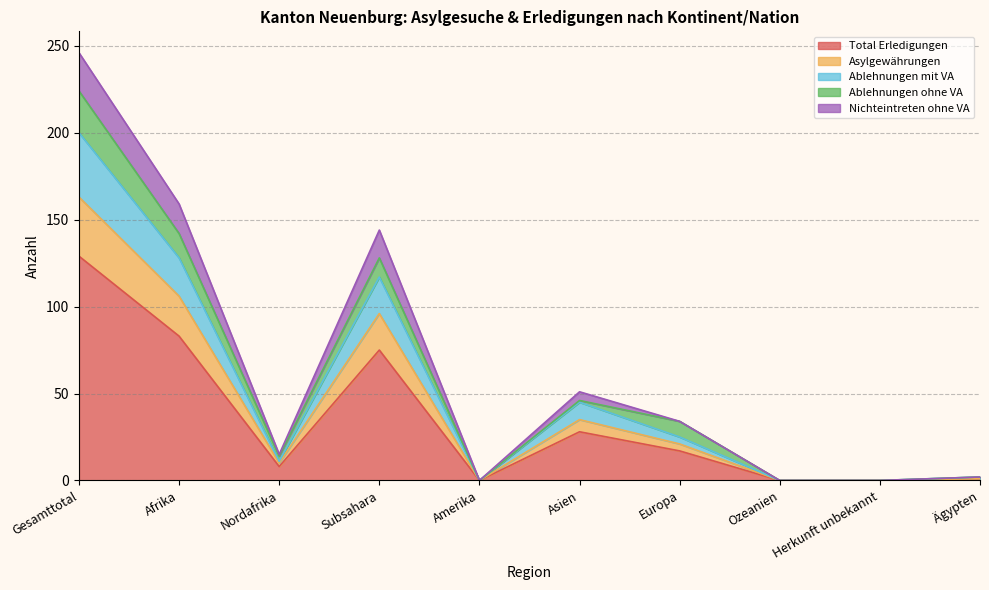

What is the maximum value for Total Erledigungen?

129